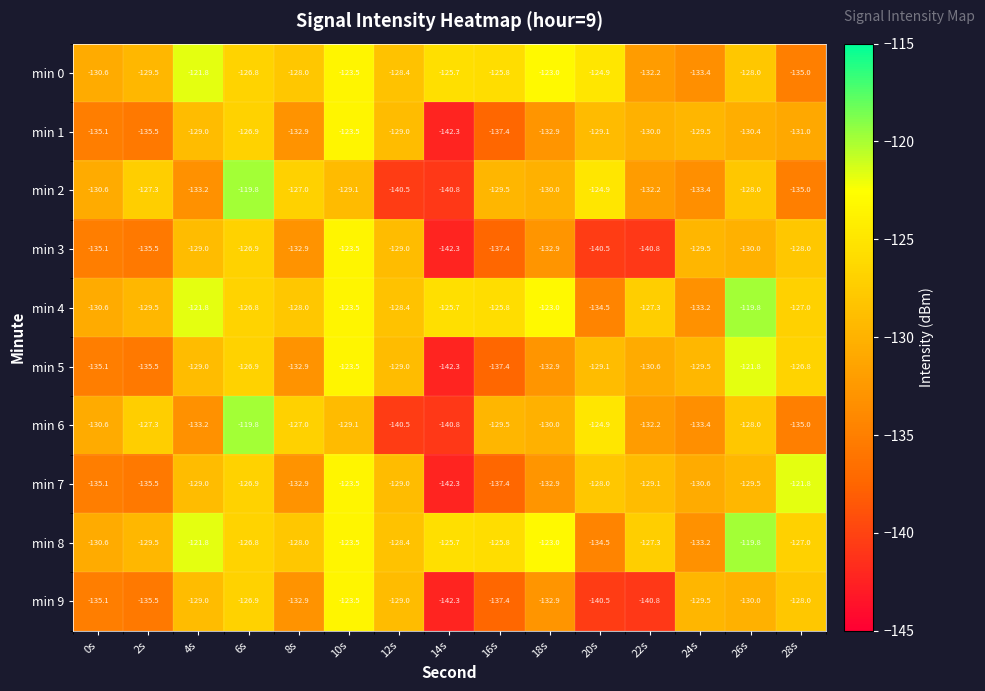

What is the minimum value for min 6?

-140.8